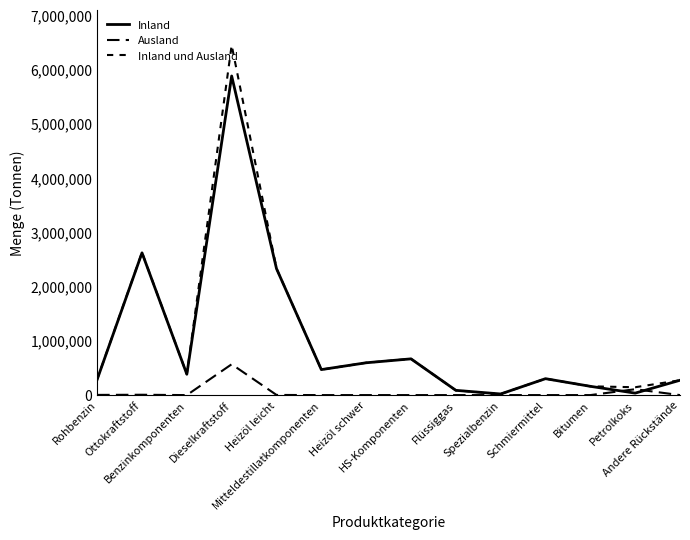

How many lines are shown in the chart?

3